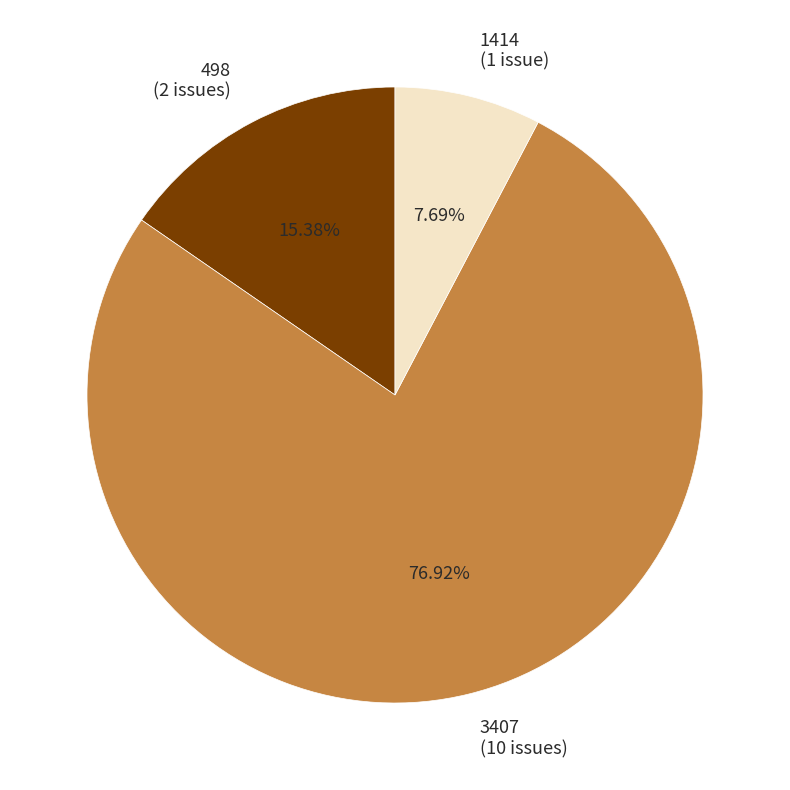

Is there a majority slice in this chart?

Yes